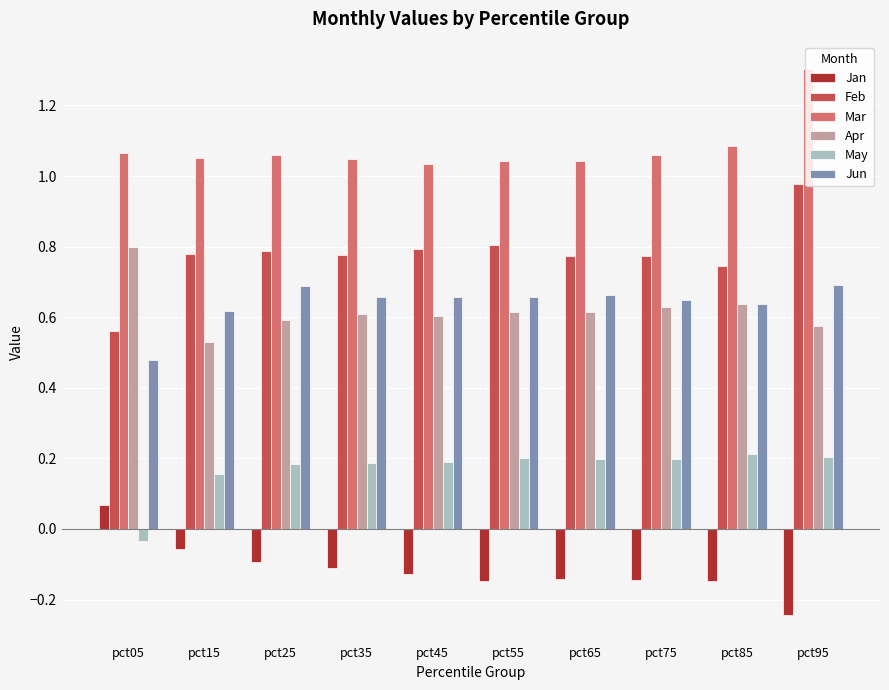

Are the bars grouped side by side (vs. stacked)?

Yes